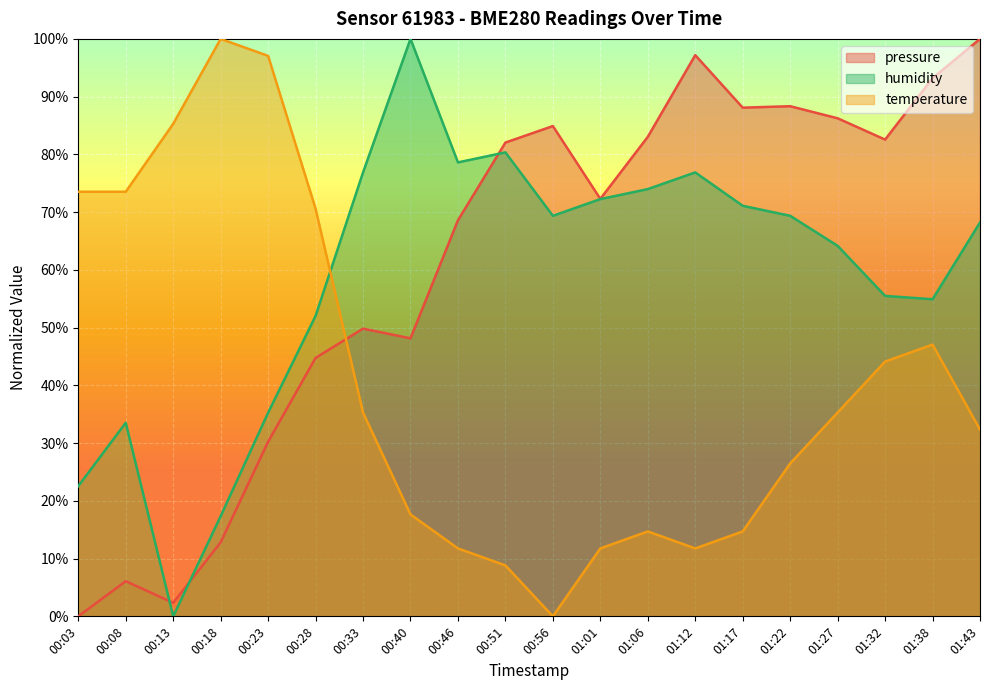

True or false: humidity and pressure cross at least once.

True